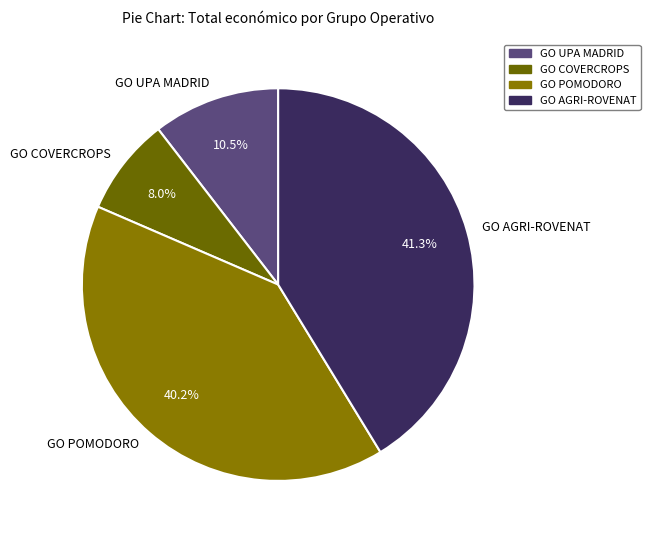

Is there a majority slice in this chart?

No